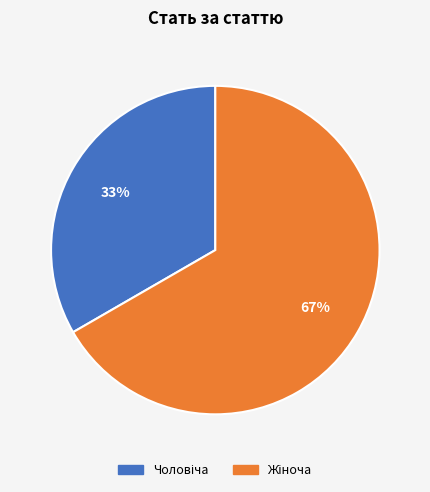

To the nearest percent, what is the average slice percentage?

50%